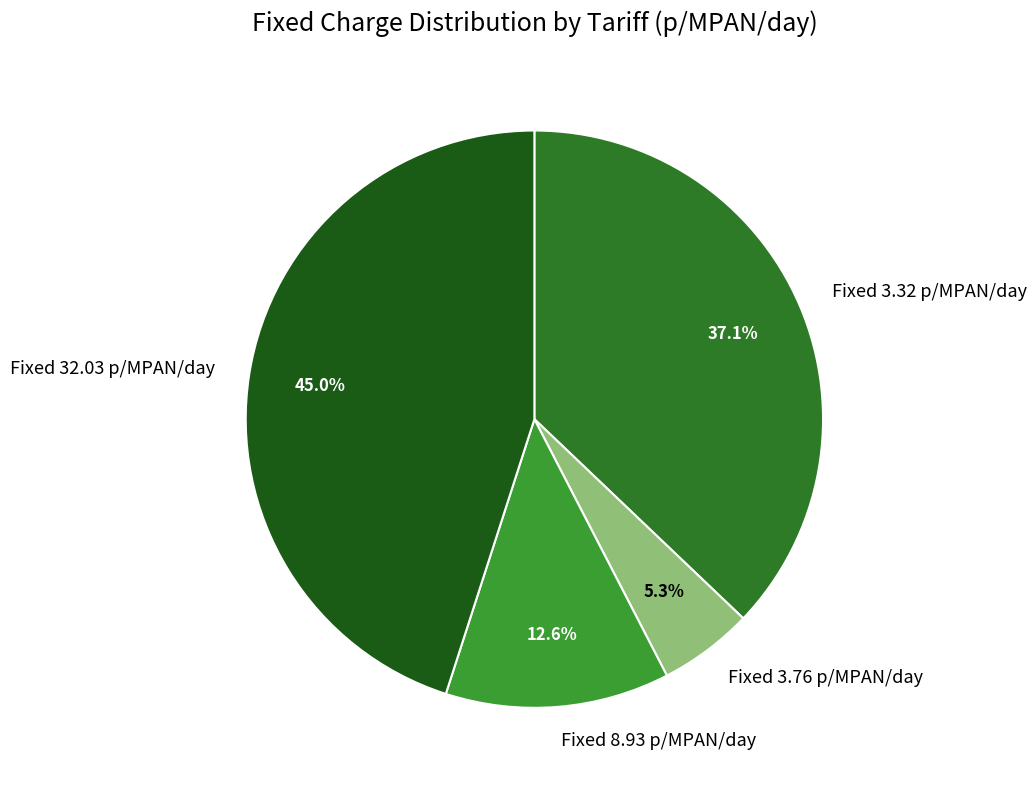

Do Fixed 32.03 p/MPAN/day and Fixed 8.93 p/MPAN/day together represent more than half of the pie?

Yes